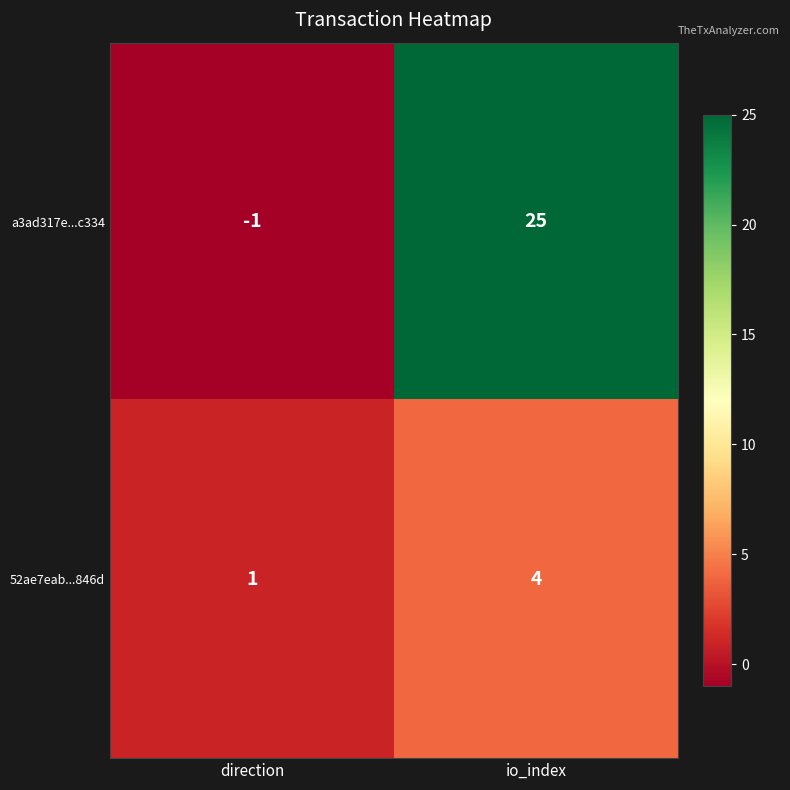

Is it true that a3ad317e...c334 equals 0 at direction?

False